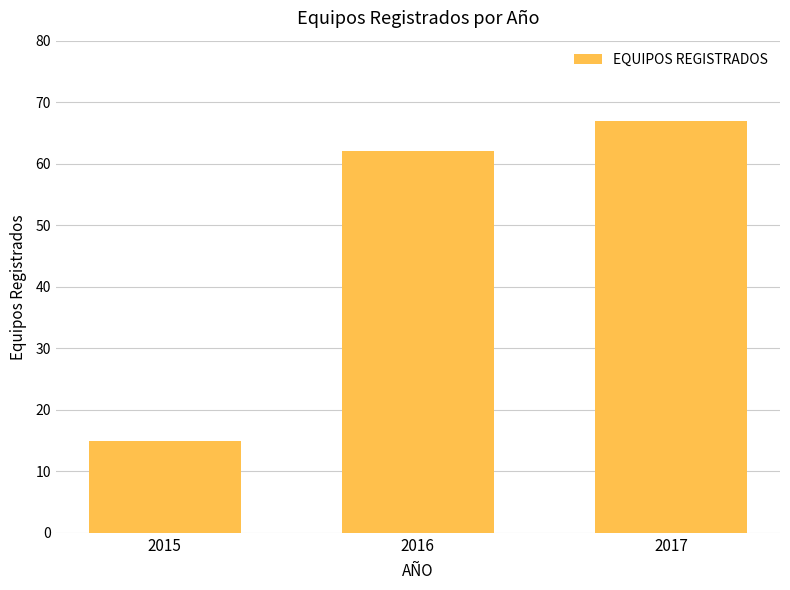

Which category has the highest value across all series?

2017